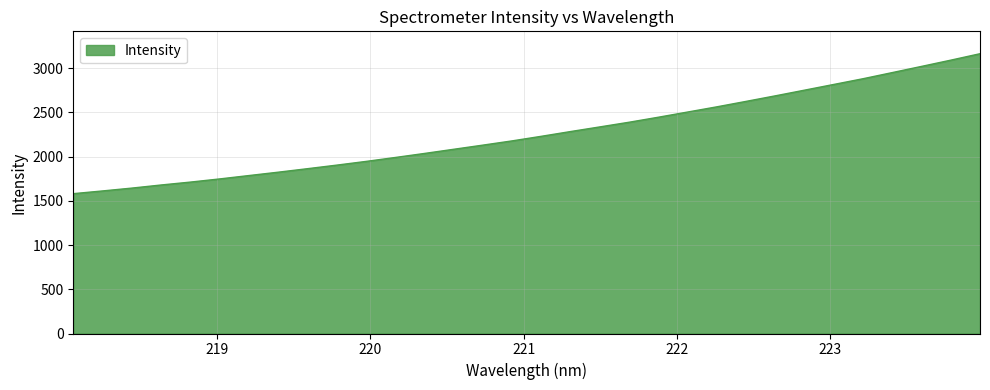

What is the minimum value shown in the chart?

1580.1